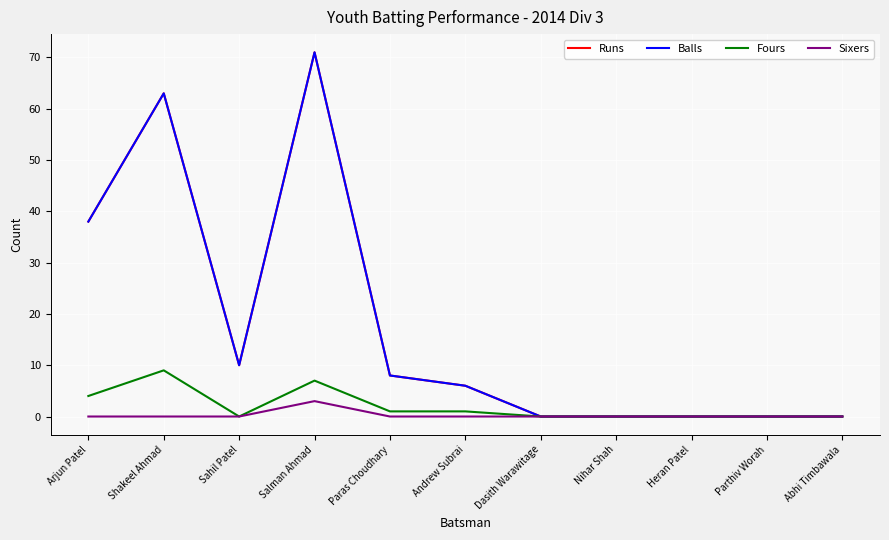

Where is the first local minimum for Balls?

Sahil Patel